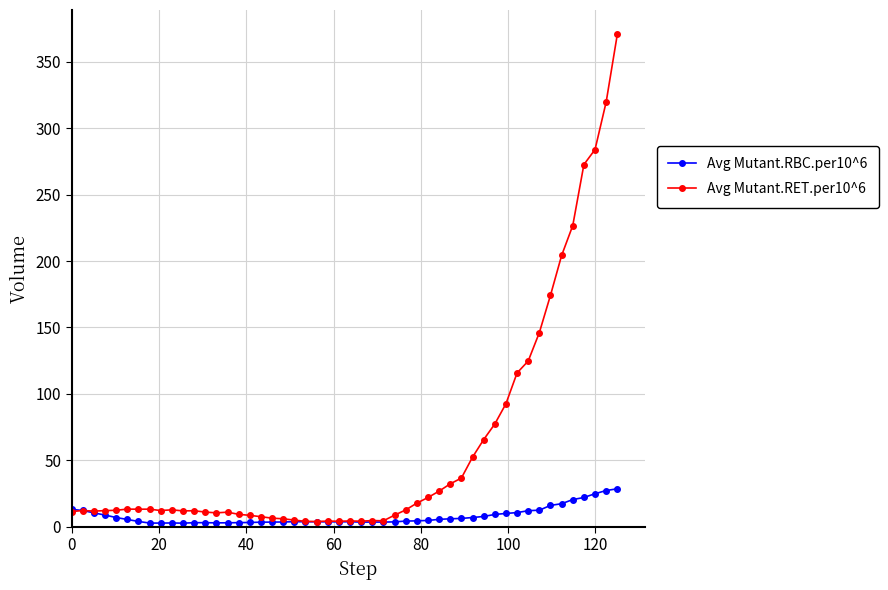

What is the greatest value displayed?

370.4